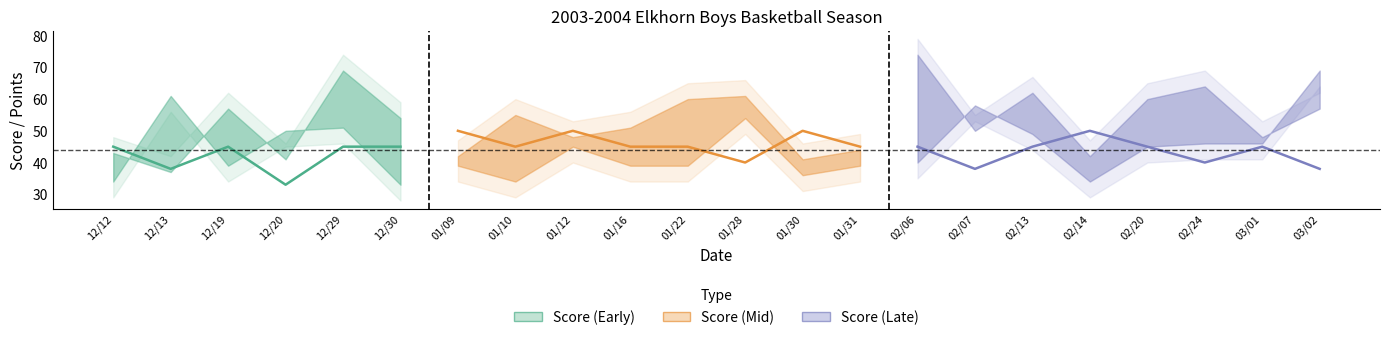

The OPP SCORE series shows 46 at 03/01. True or false?

True